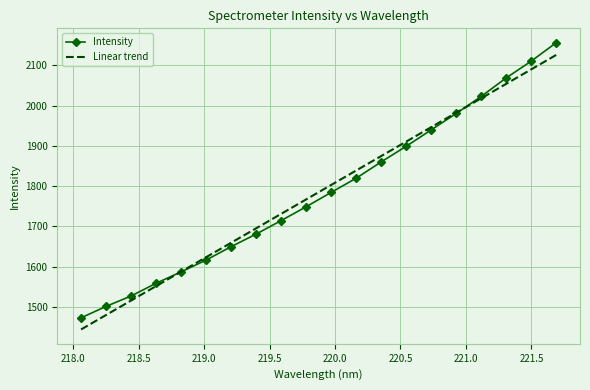

Which series has the largest range (max minus min)?

Intensity